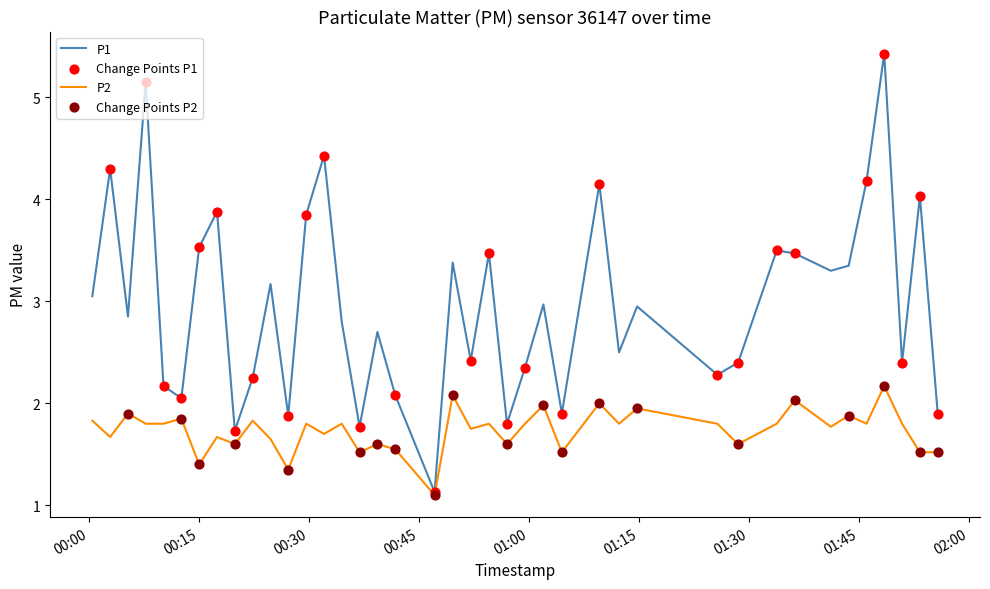

At how many categories does at least one series exceed 4?

7